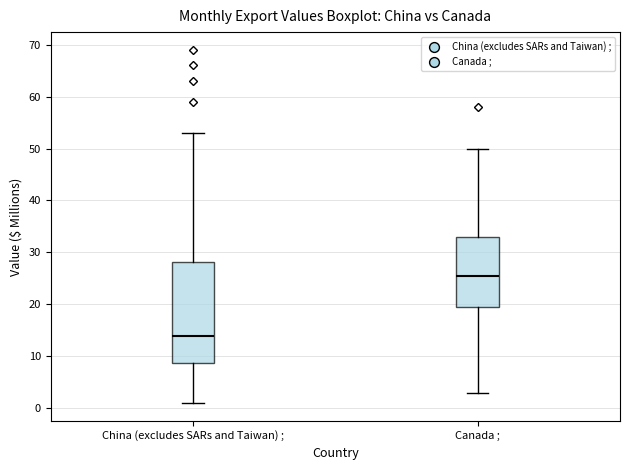

Where does the upper whisker of the box for Canada ; end on the y-axis? The values are not printed on the chart, so give them approximately, as read against the axis.

50